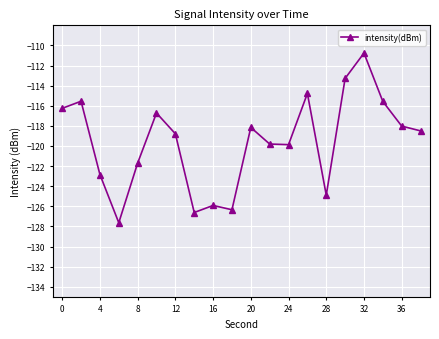

What is the smallest value displayed?

-127.6